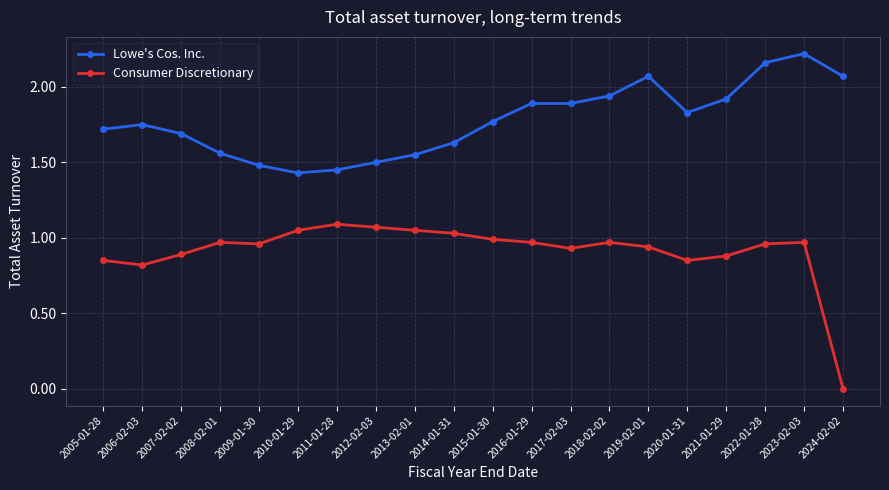

Which series has the largest range (max minus min)?

Consumer Discretionary